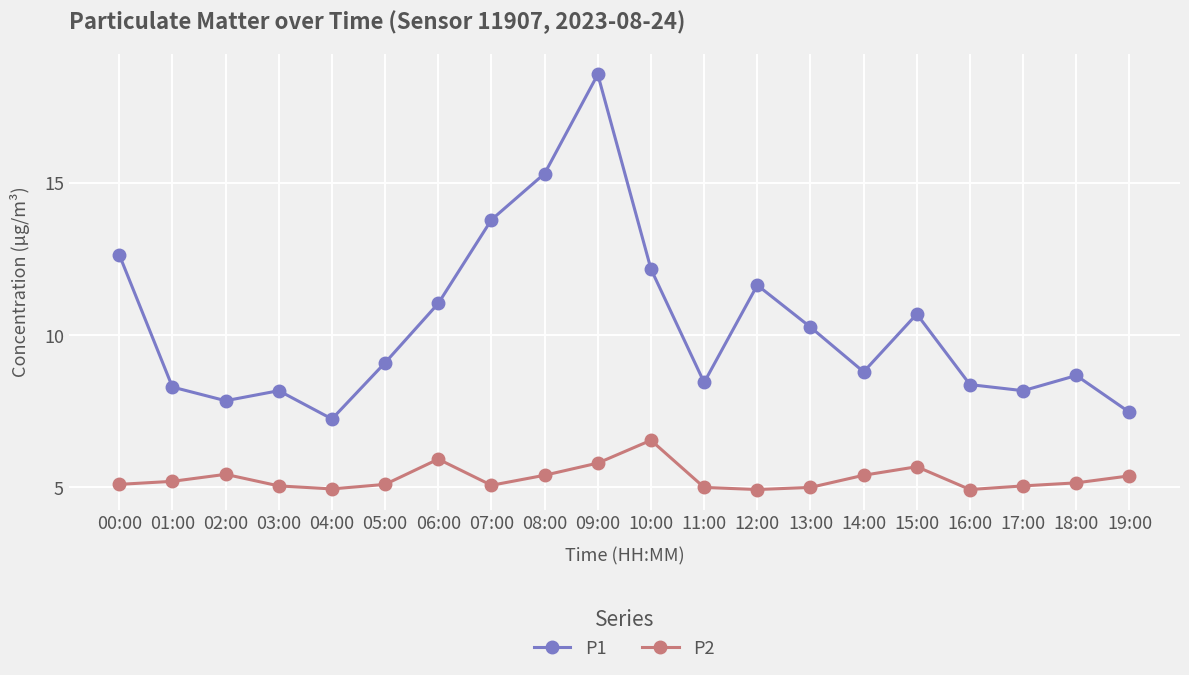

List the series in order of their peak value, highest first.

P1, P2